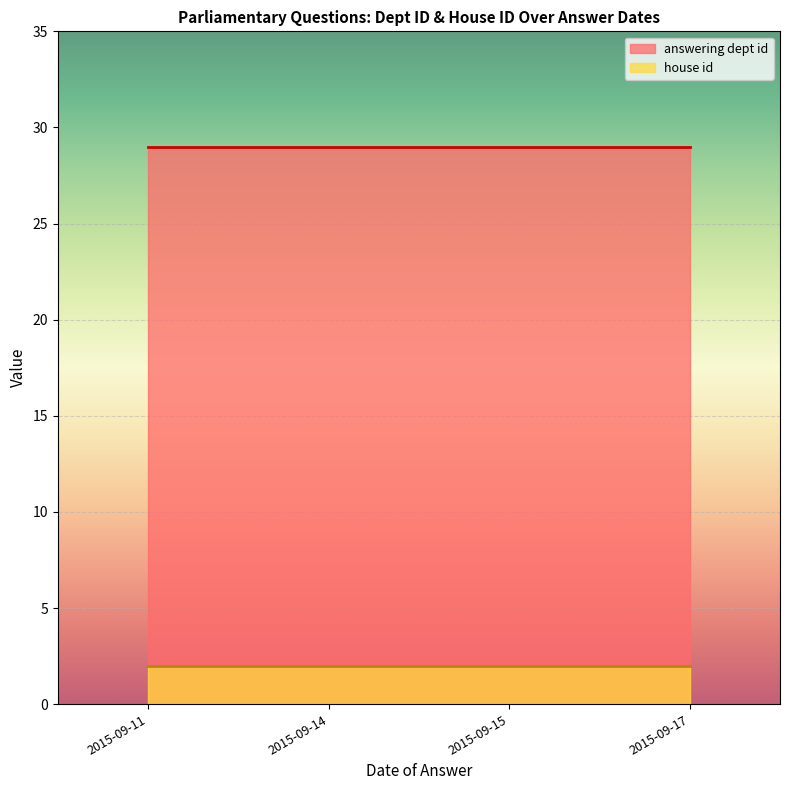

The house id series shows 3 at 2015-09-14. True or false?

False